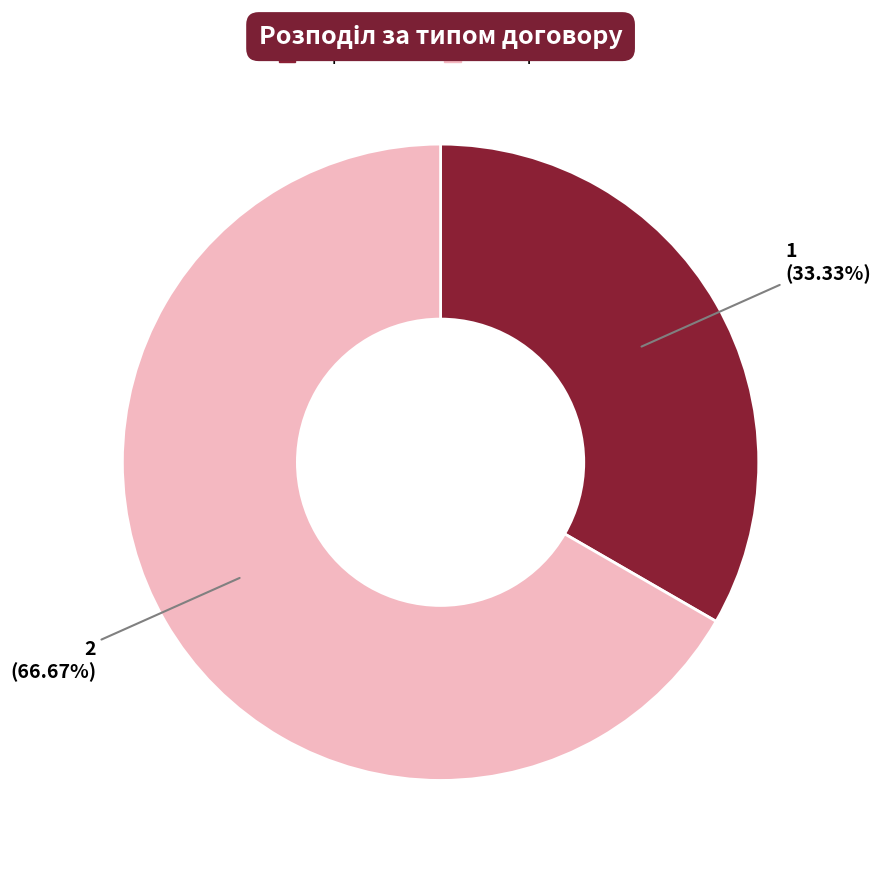

Does Безстроковий account for over 50% of the chart?

Yes